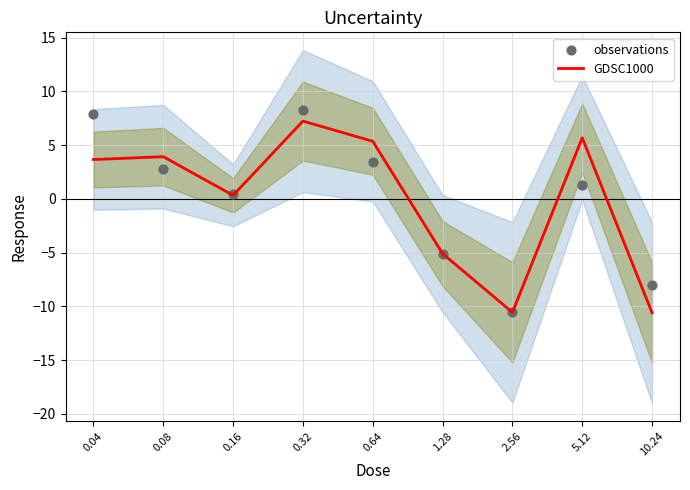

Is the value of GDSC1000 at 5.12 greater than the value of observations at 10.24?

Yes